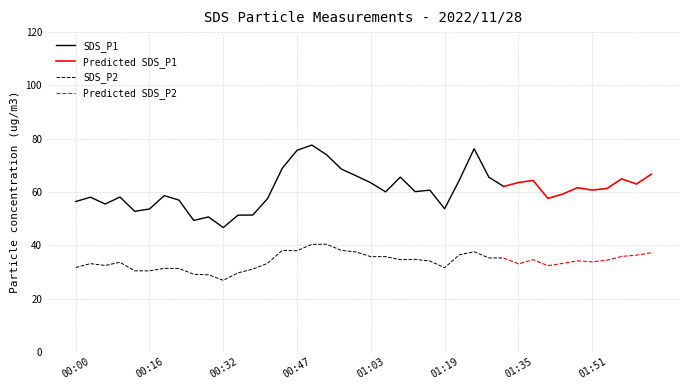

Which has a higher value, 00:54 or 01:42?

00:54